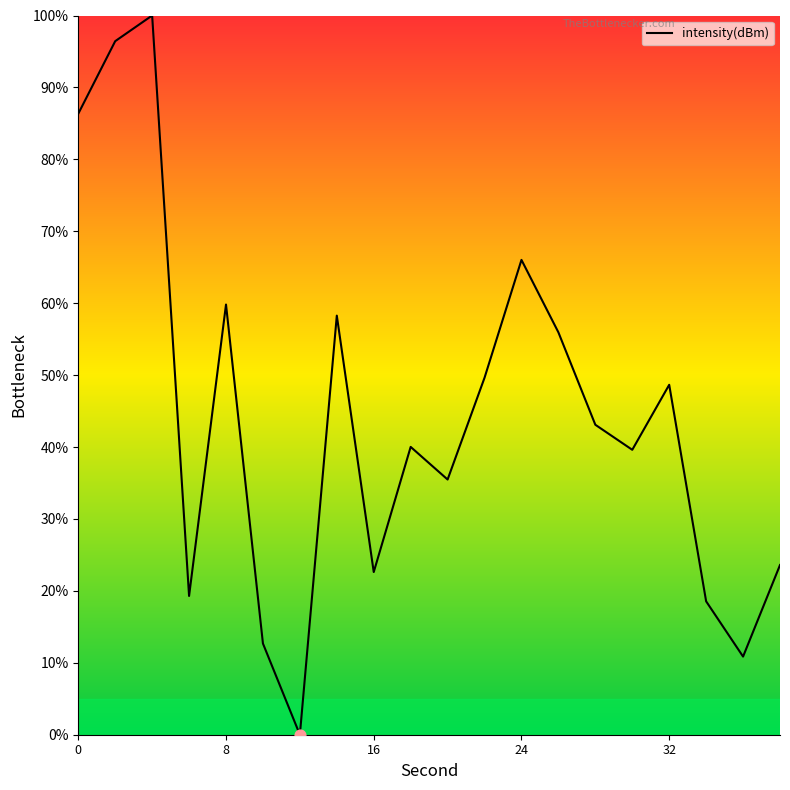

What is the difference between the maximum and minimum values?

100.0